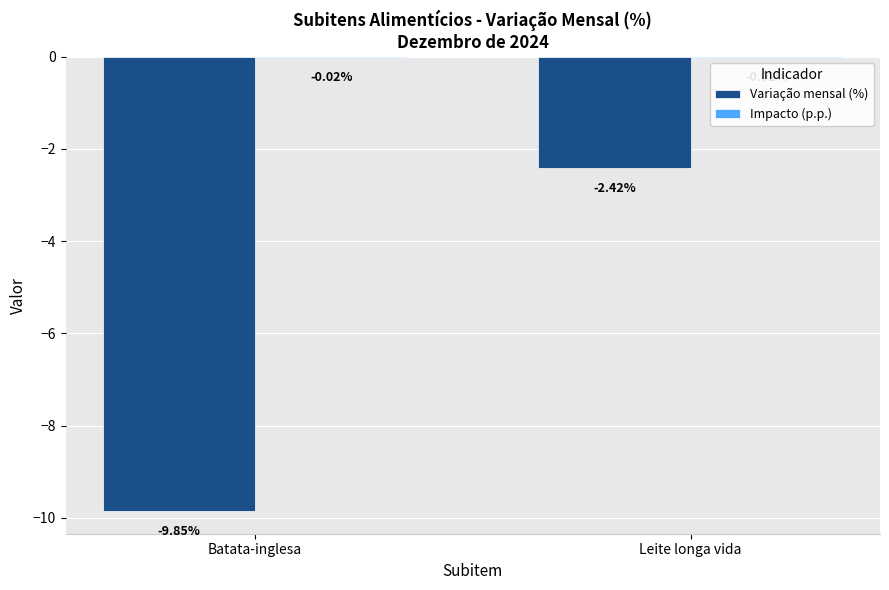

What is the difference between the Variação mensal (%) values at Batata-inglesa and Leite longa vida?

7.4